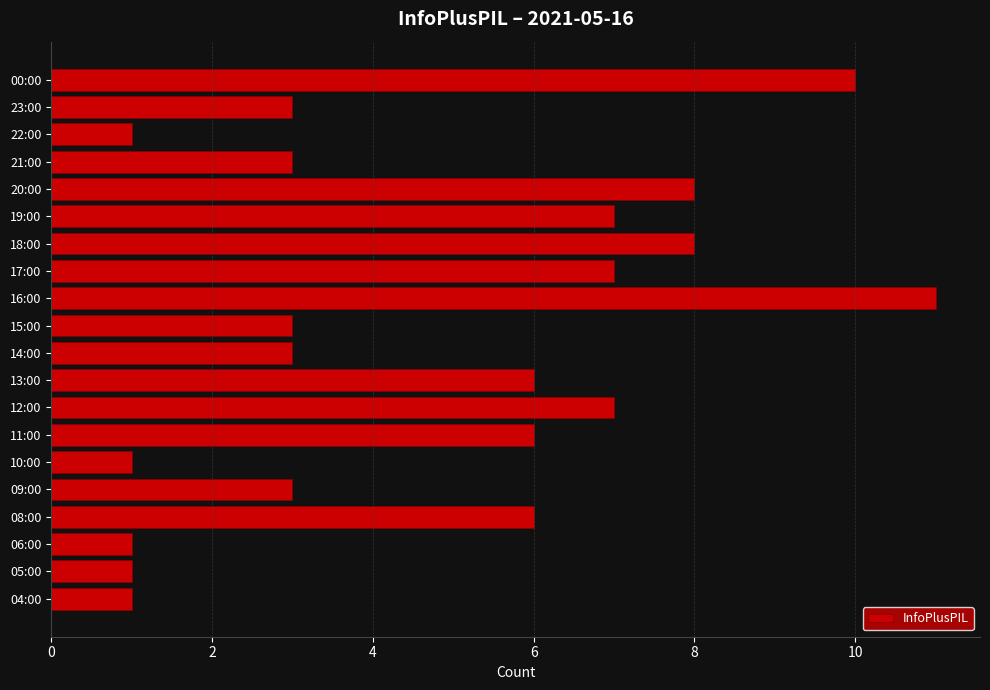

How many bars are there in total?

20